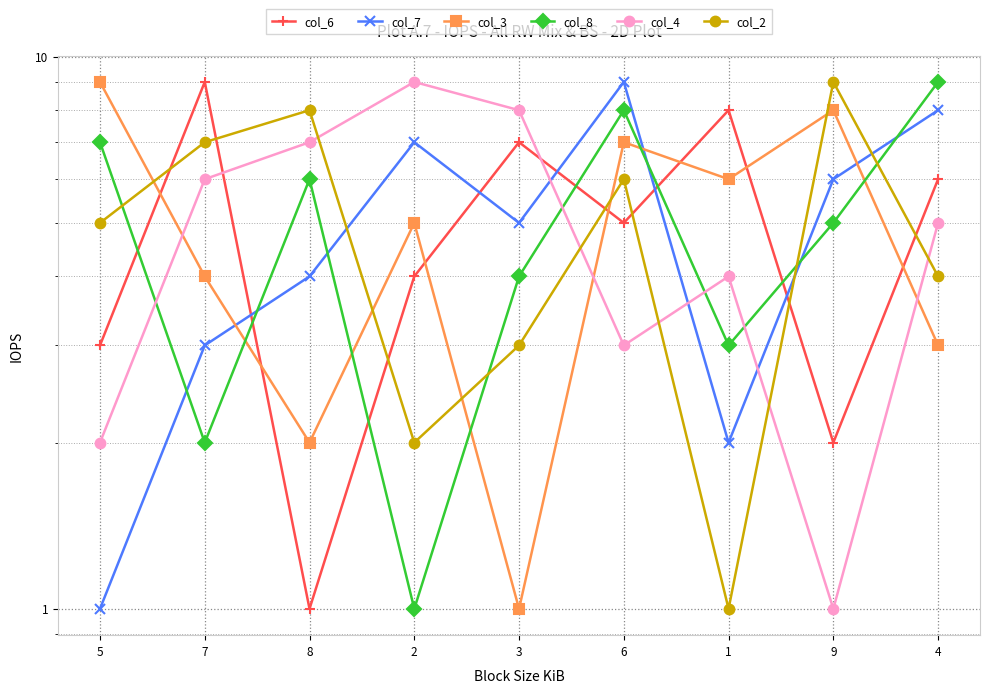

At which category is the sum across all series the highest?

6